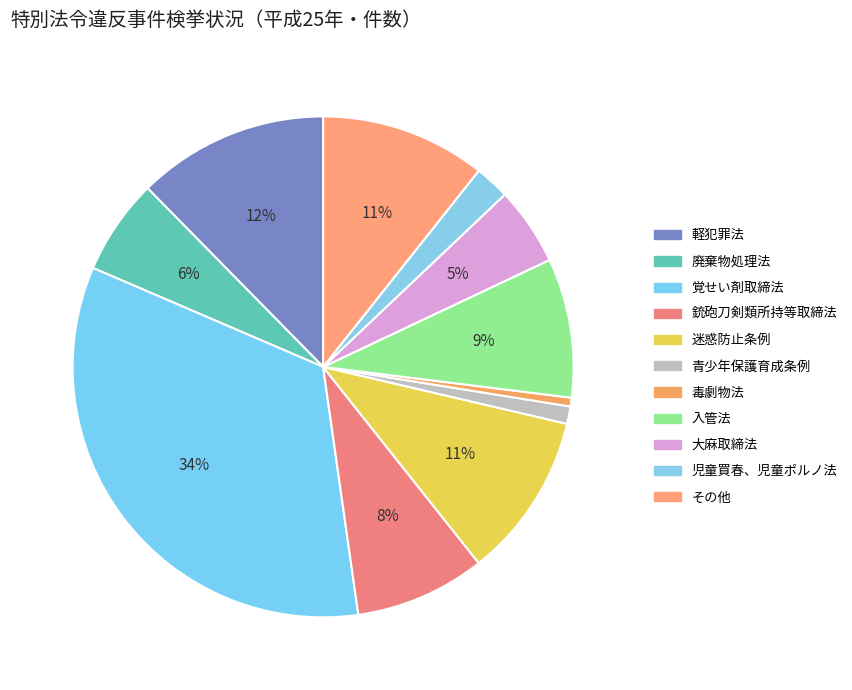

Count the number of slices in the pie.

11